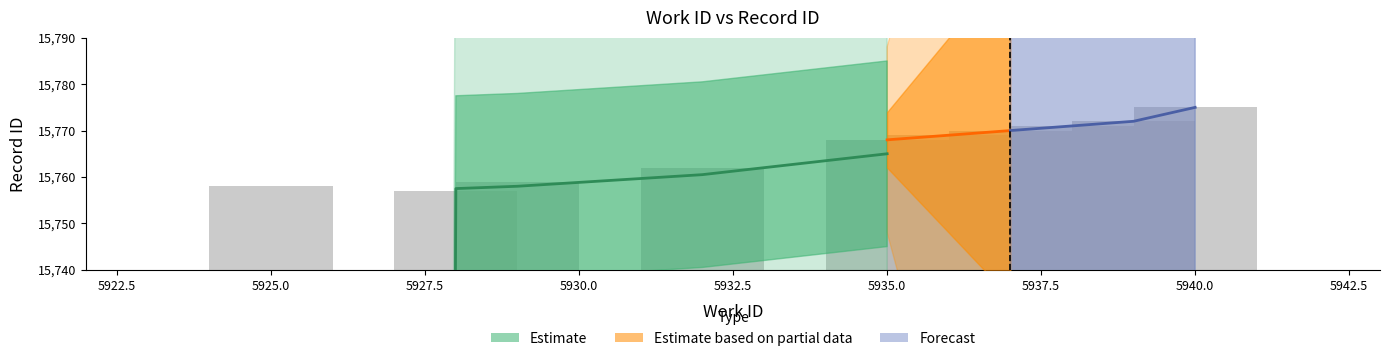

What is the difference between the values at 5932 and 5937?

8